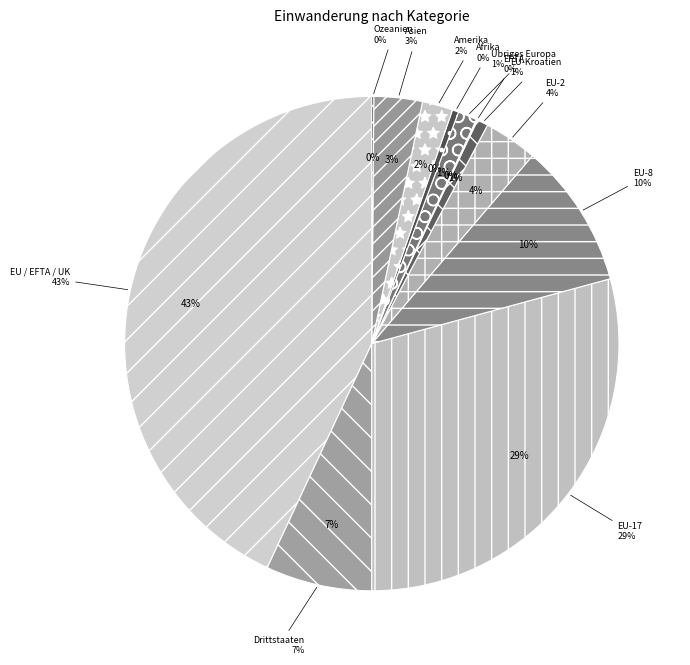

What percentage is the Amerika slice, to the nearest percent?

2%